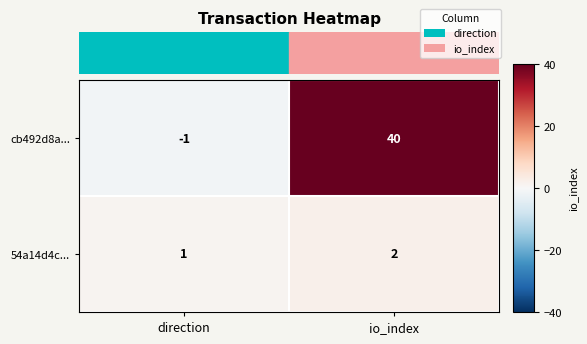

Reading left to right, list all the values displayed in this chart.

cb492d8a...: -1	40
54a14d4c...: 1	2